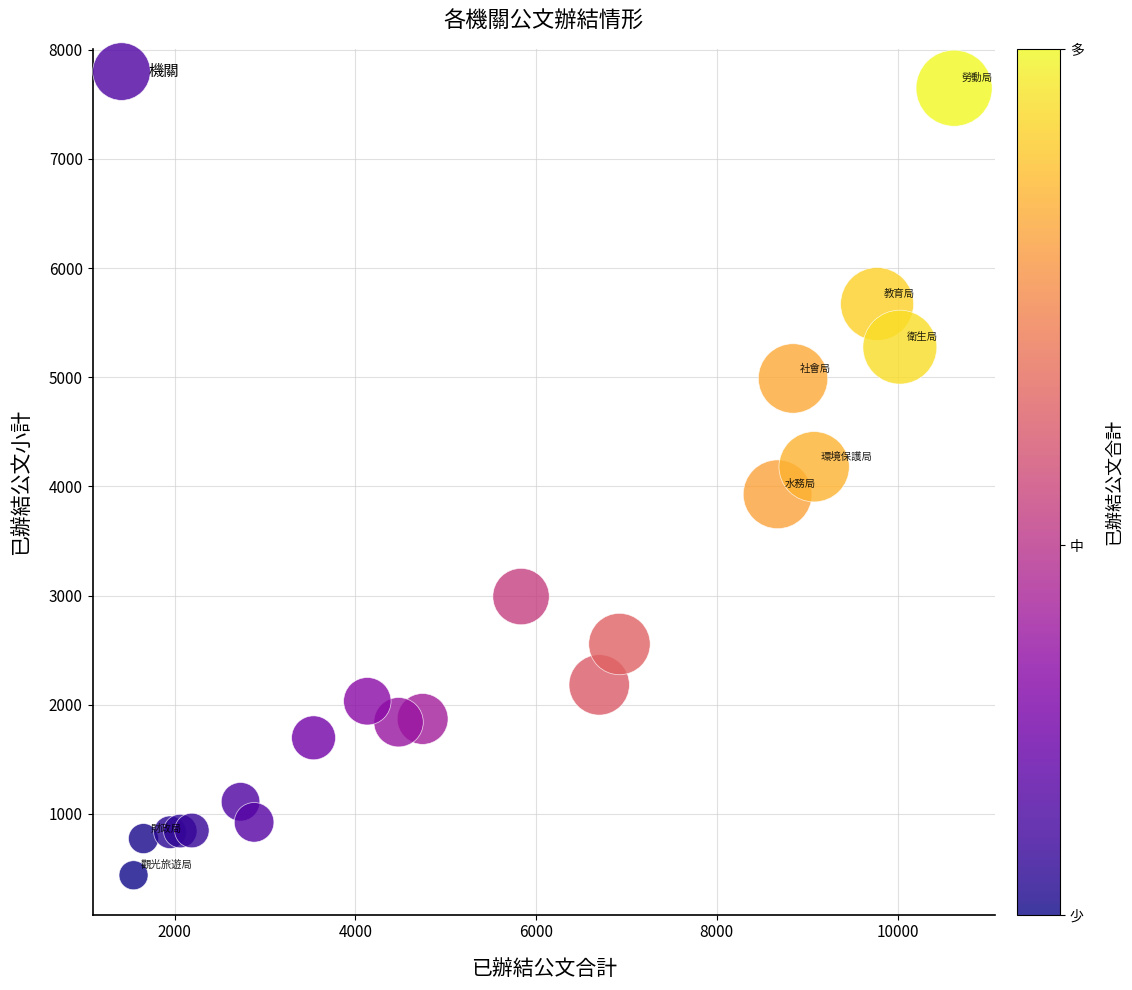

What is the range of Y values (max minus min)?

7210